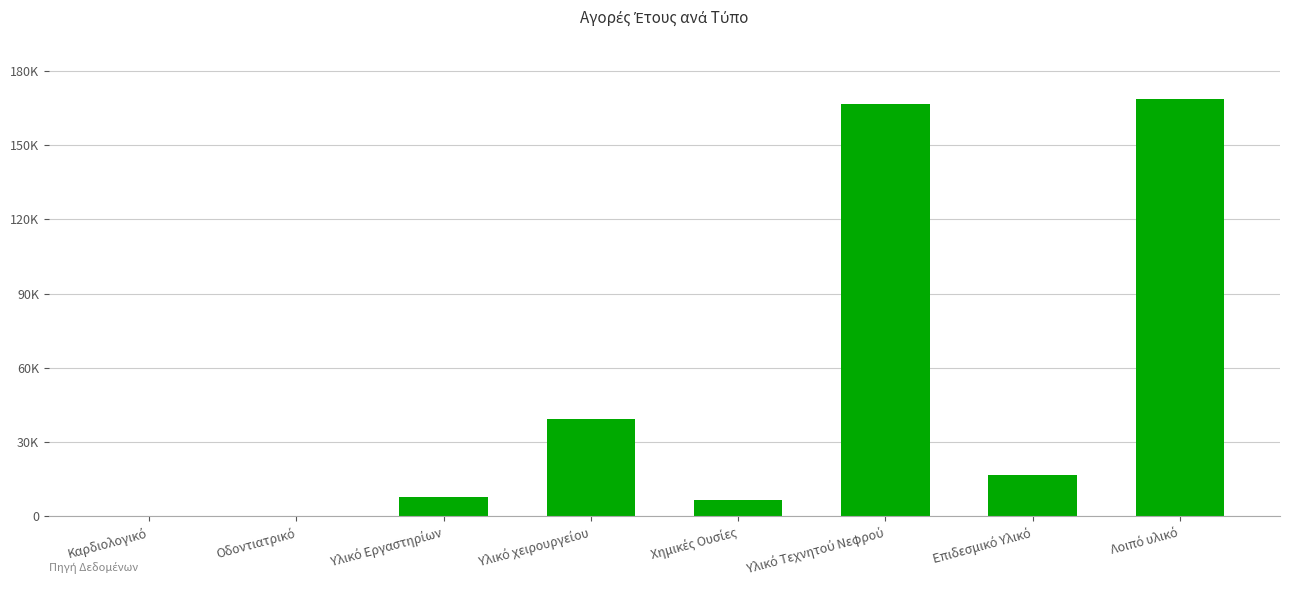

Between Υλικό Εργαστηρίων and Υλικό Τεχνητού Νεφρού, which is larger?

Υλικό Τεχνητού Νεφρού